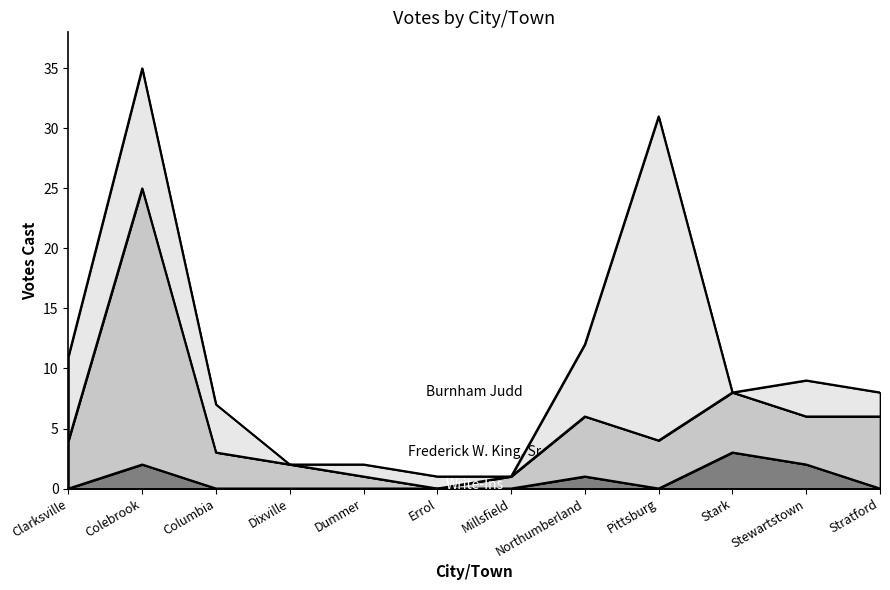

Rank the categories by Frederick W. King, Sr value from lowest to highest.

Errol, Dummer, Millsfield, Dixville, Columbia, Clarksville, Pittsburg, Northumberland, Stewartstown, Stratford, Stark, Colebrook